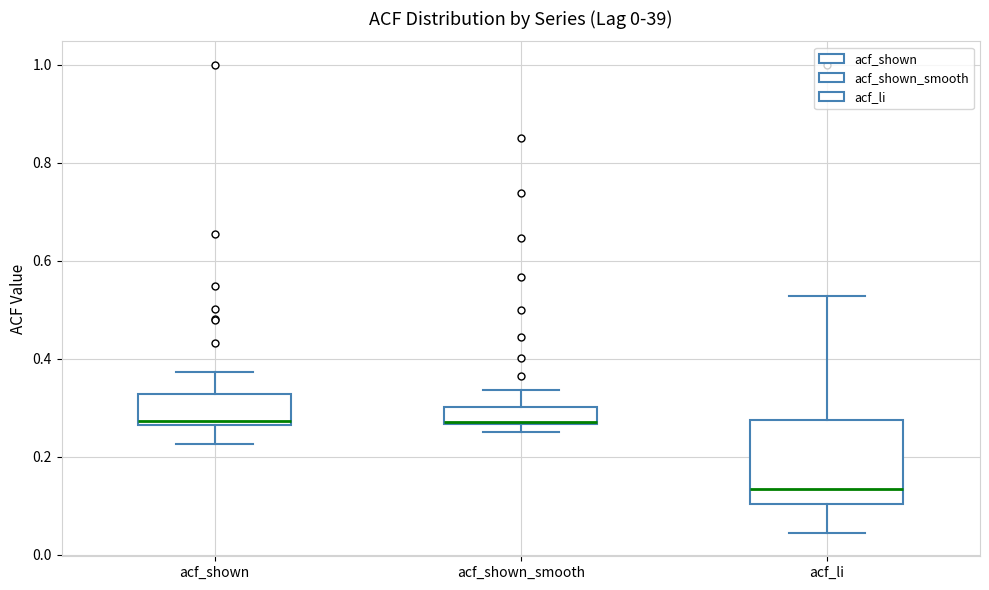

Which box's median line is the lowest?

acf_li